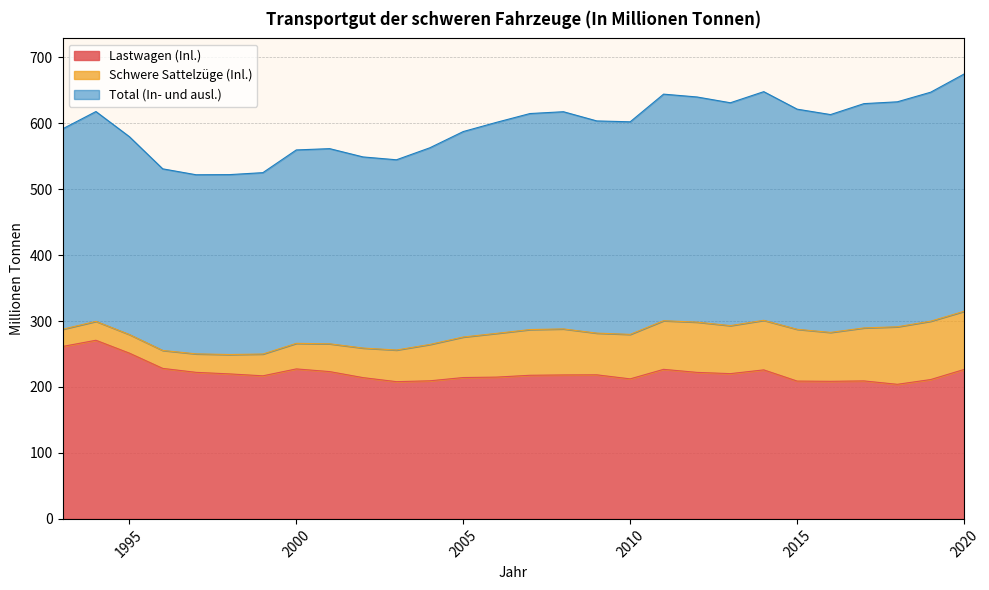

What is the difference between the second highest and minimum values in the Total (In- und ausl.) series?

126.0